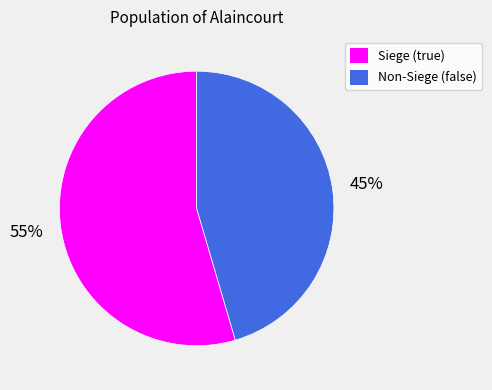

To the nearest percent, what is the average slice percentage?

50%